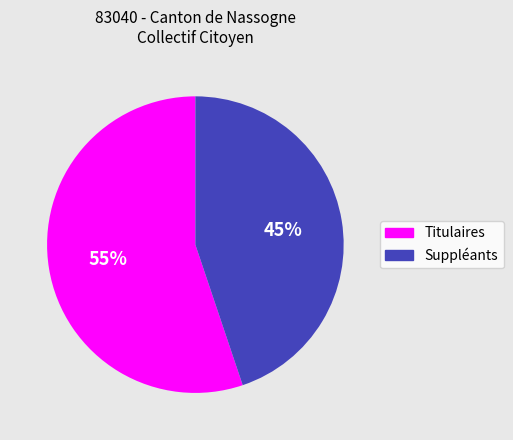

Is it true that Titulaires is 67% of the pie?

False